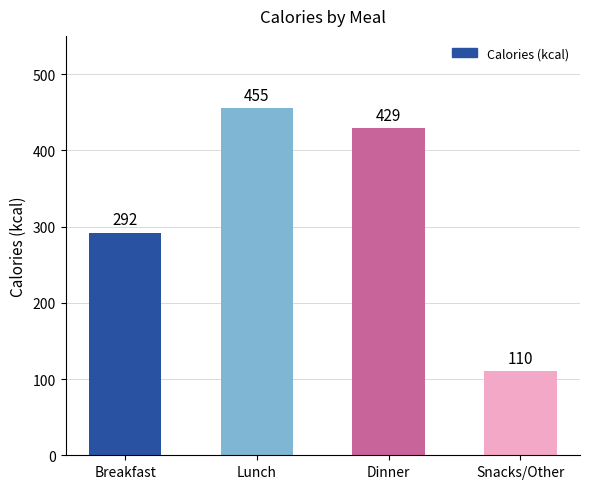

What is the label of the 4th bar from the left?

Snacks/Other